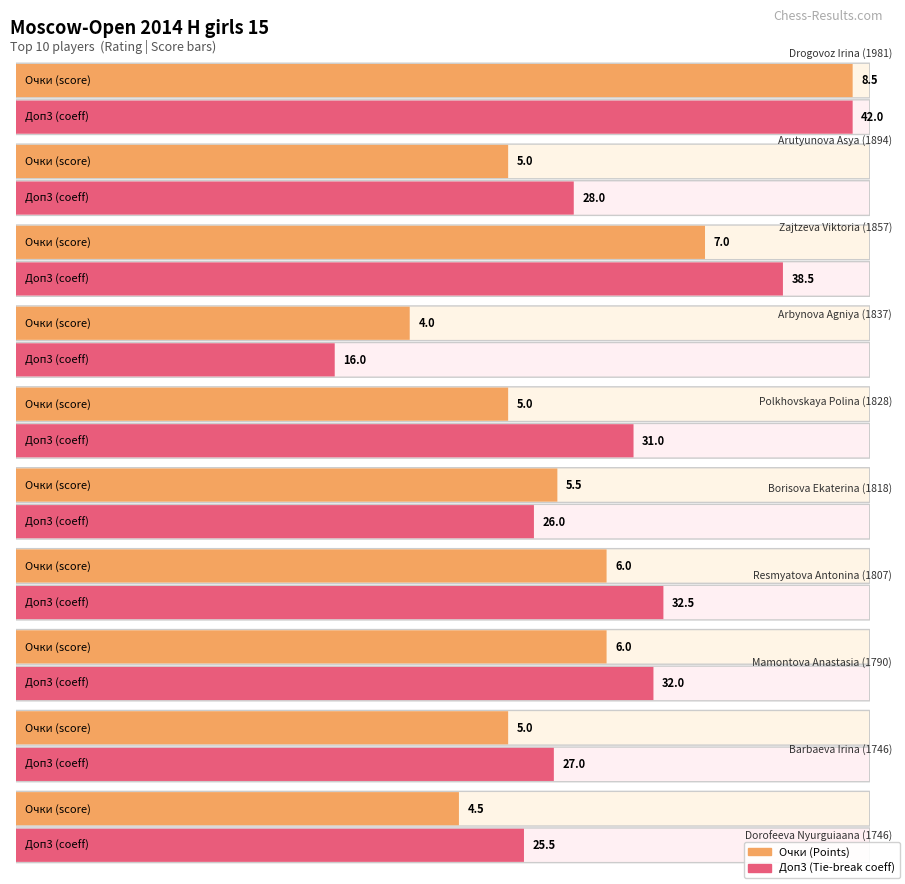

The Доп3 series shows 27.0 at Barbaeva Irina. True or false?

True